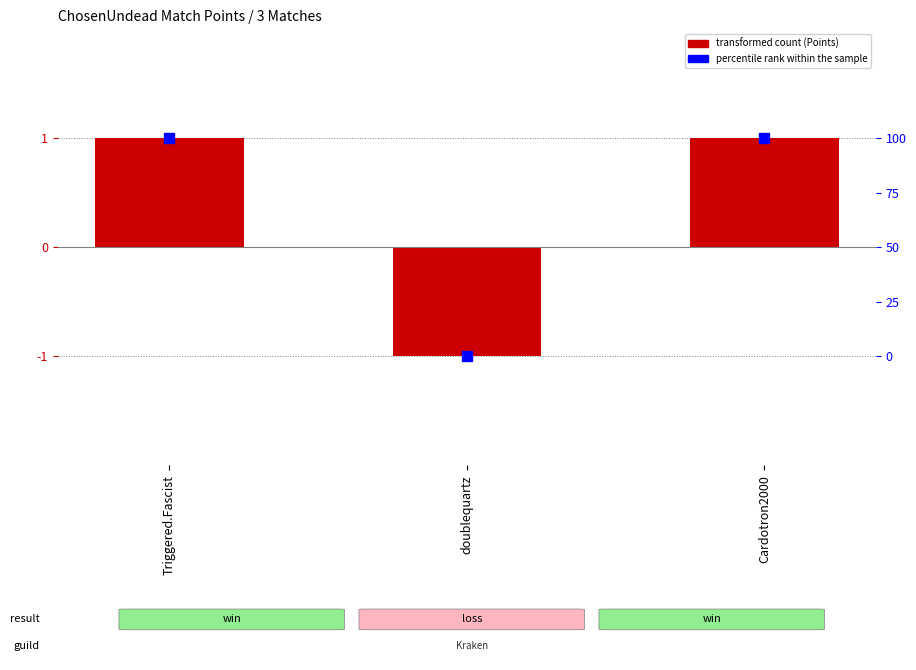

What value does the percentile rank within the sample series have at Triggered.Fascist, to the nearest 5?

100